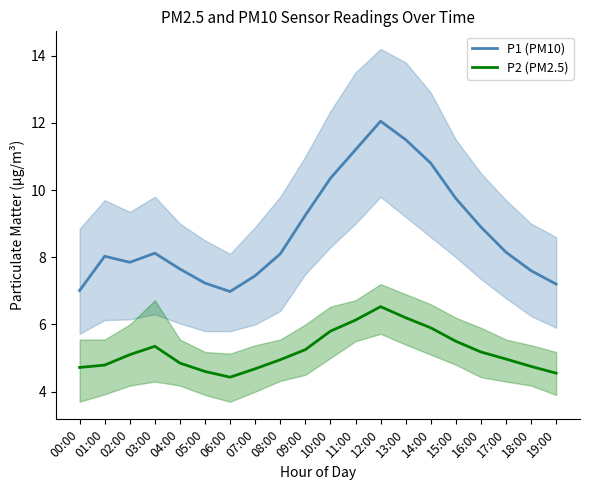

The value of P1 (PM10) at 09:00 is 9.2. True or false?

True